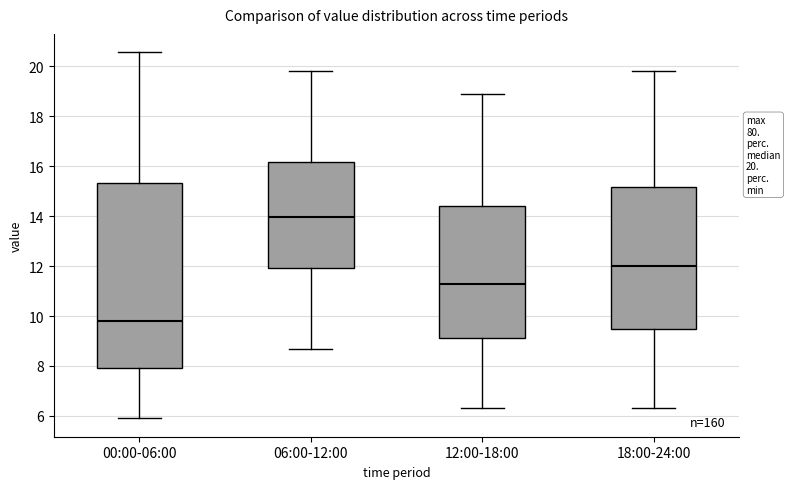

Which box has the highest median line?

06:00-12:00